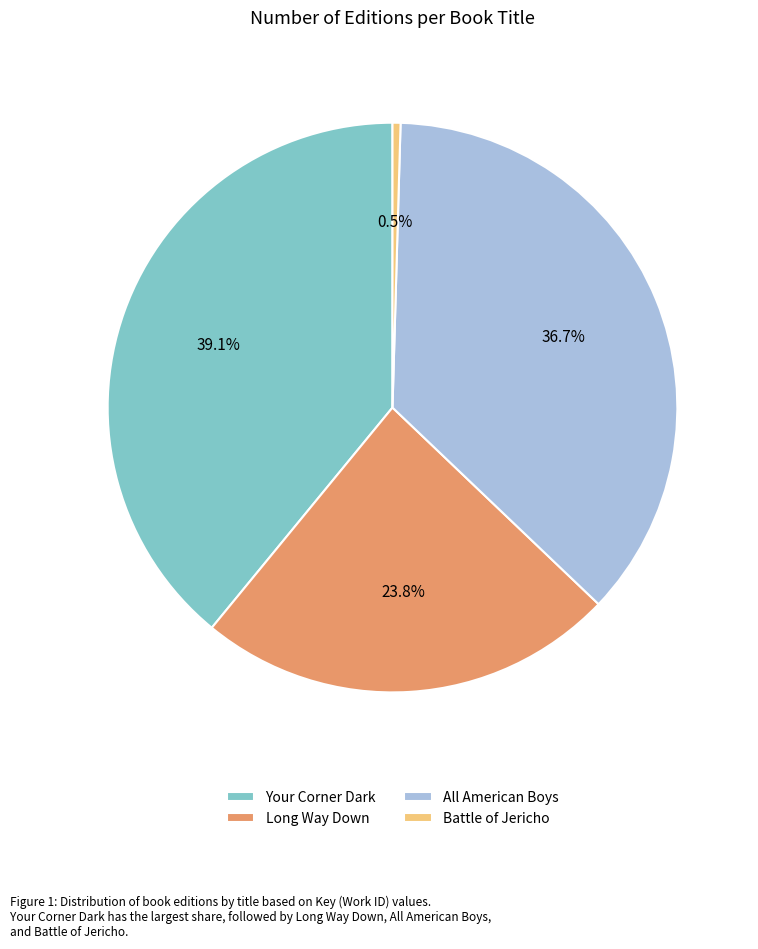

How many slices are in this pie chart?

4